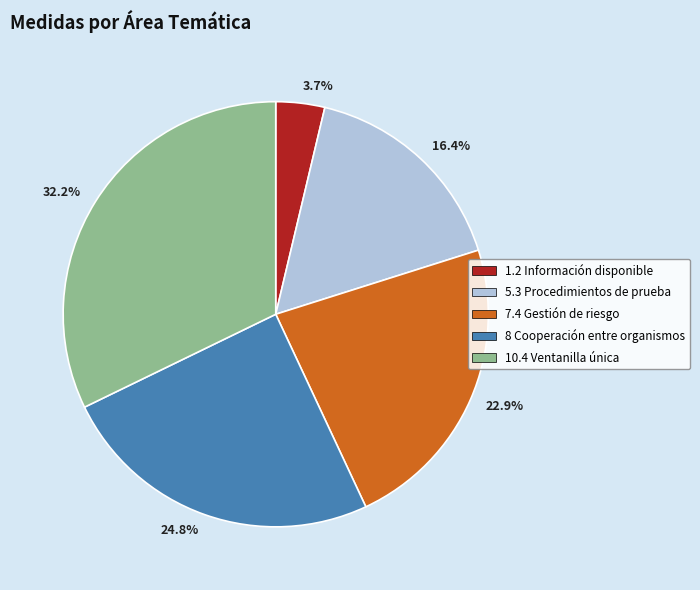

Does any single category account for the majority?

No